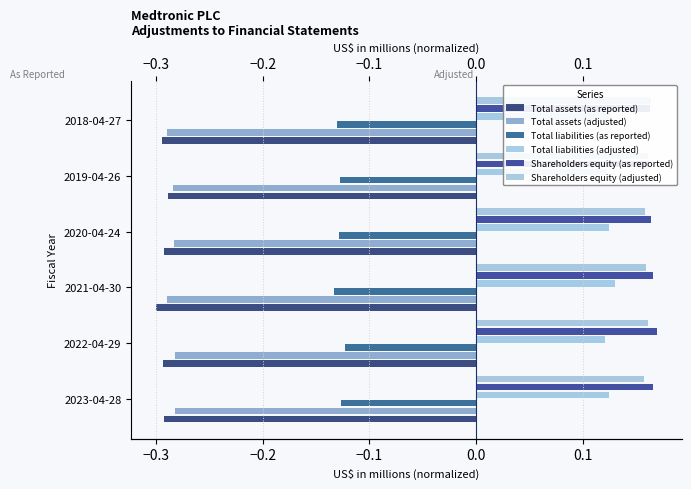

What is the value of the Total liabilities (as reported) bar at the 2nd from the left?

-0.1